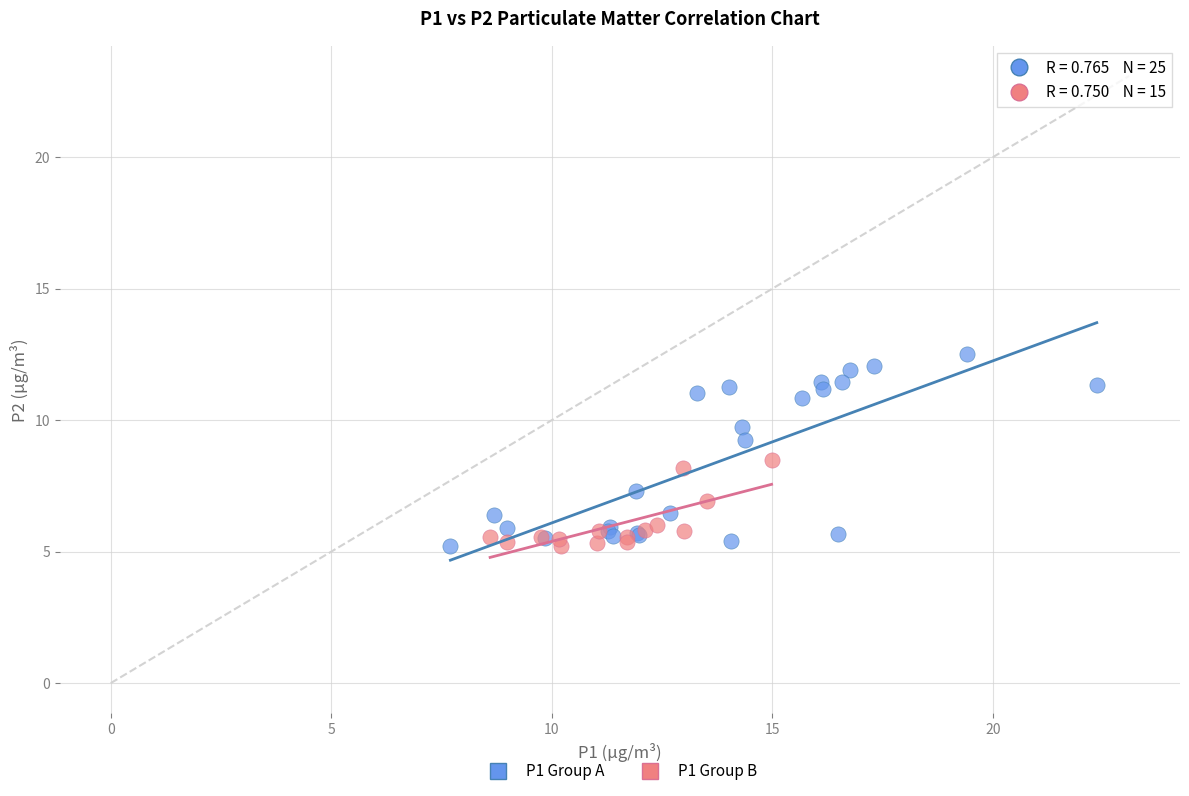

Which series has the widest spread of Y values?

P1 Group A